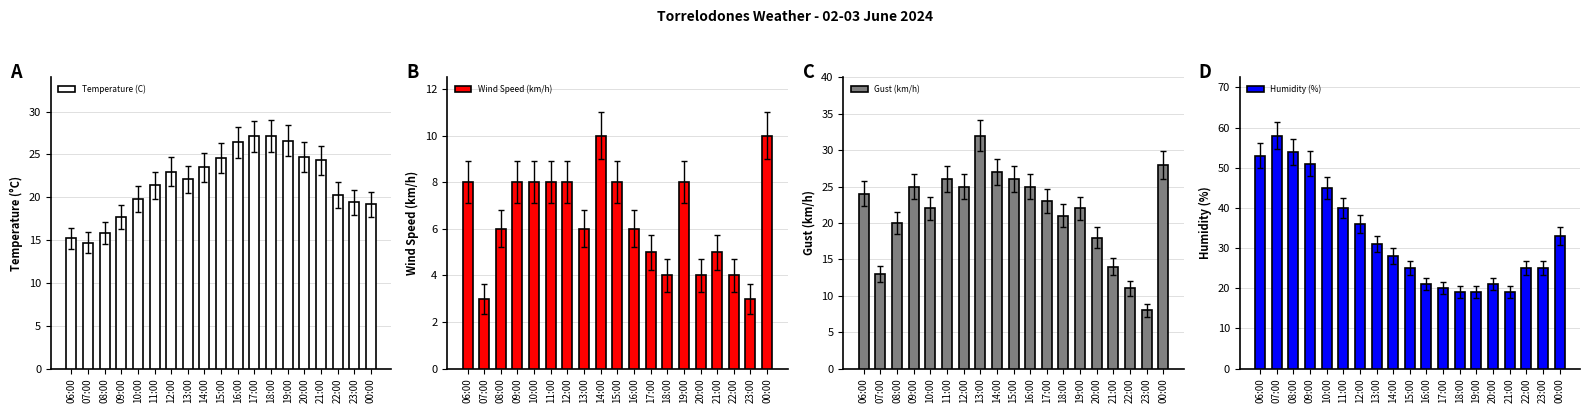

Between 09:00 and 23:00, which series saw the biggest shift?

Humidity (%)